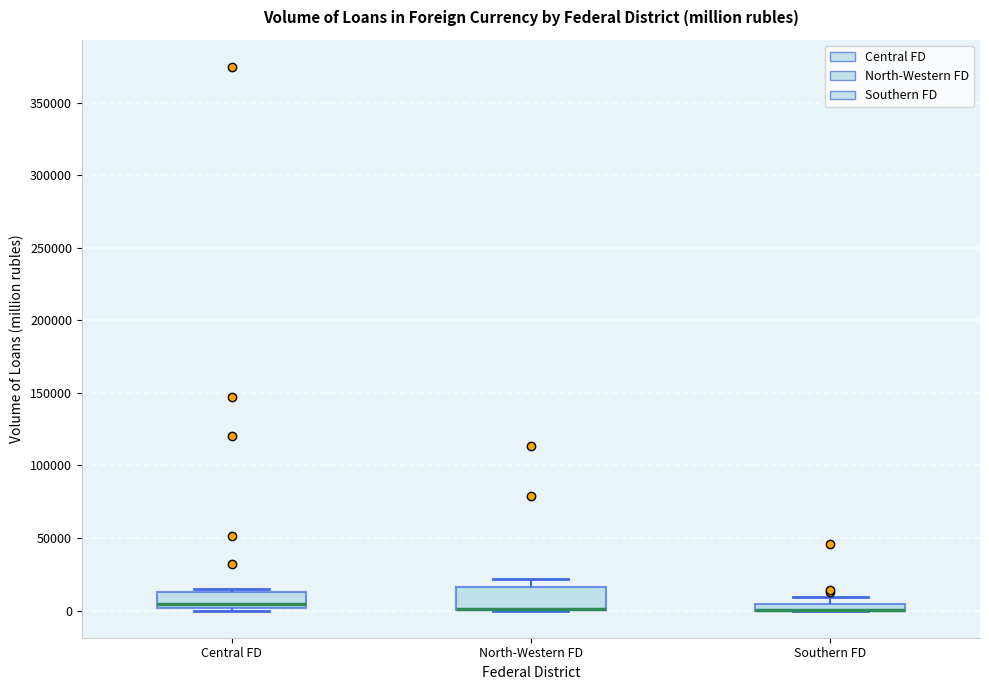

Where does the upper whisker of the box for North-Western FD end on the y-axis? The values are not printed on the chart, so give them approximately, as read against the axis.

20000